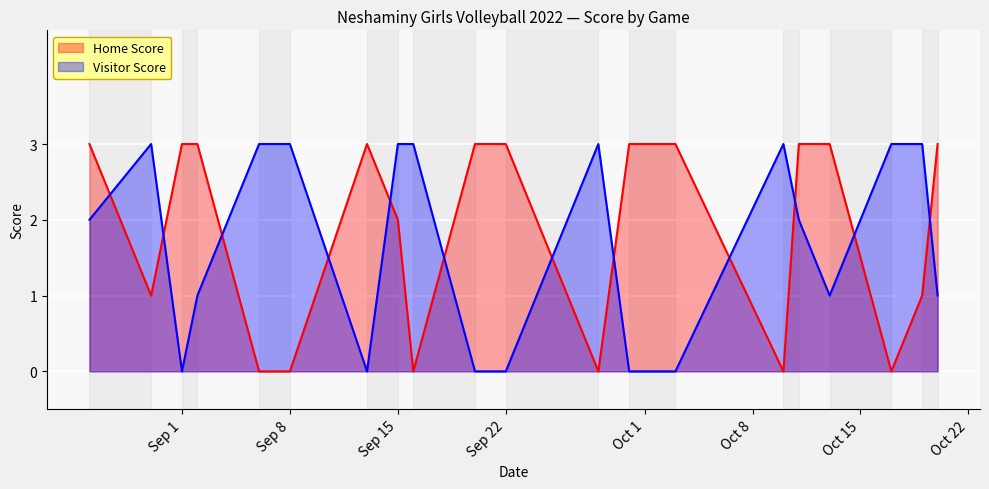

How many positive values does the Home Score series have?

14